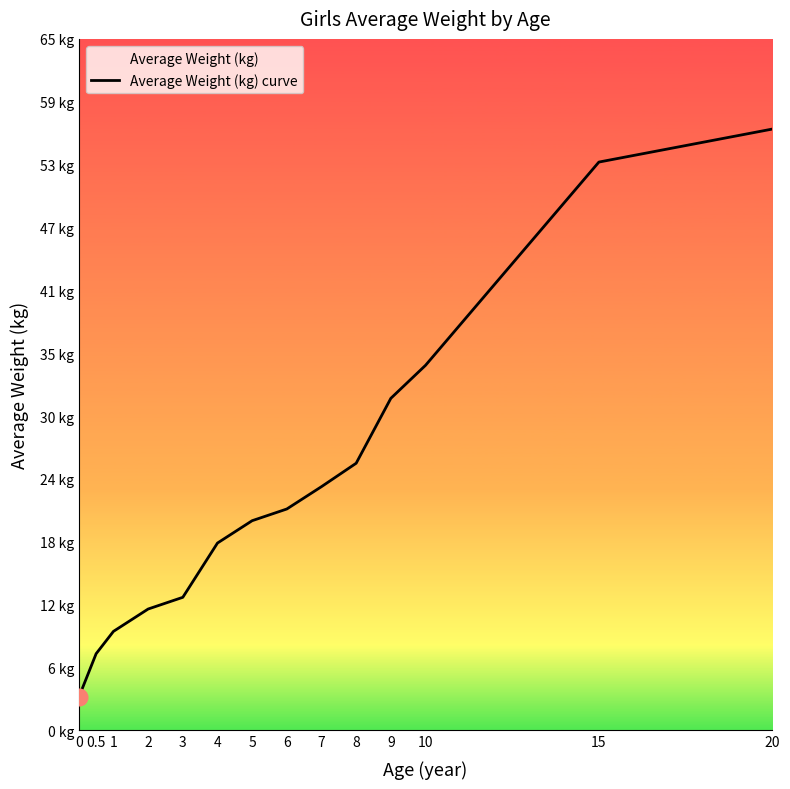

What is the minimum value shown in the chart?

3.1